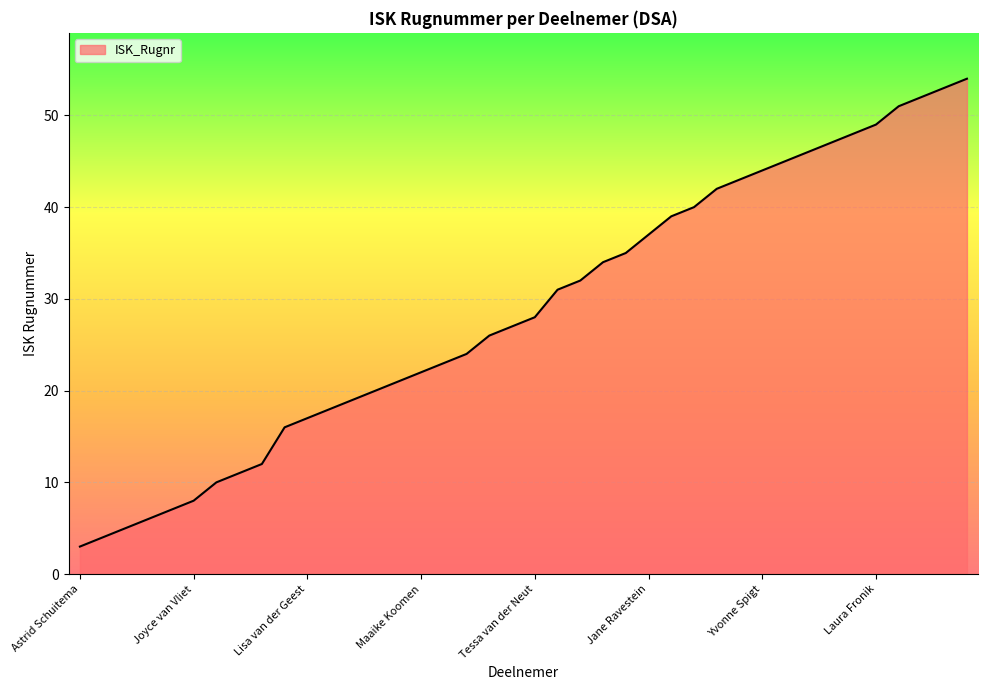

What is the greatest value displayed?

54